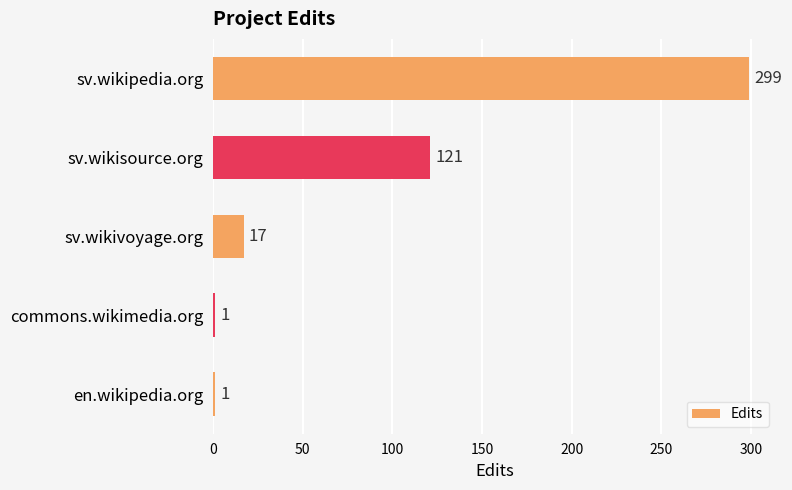

How many data points does each series have?

5